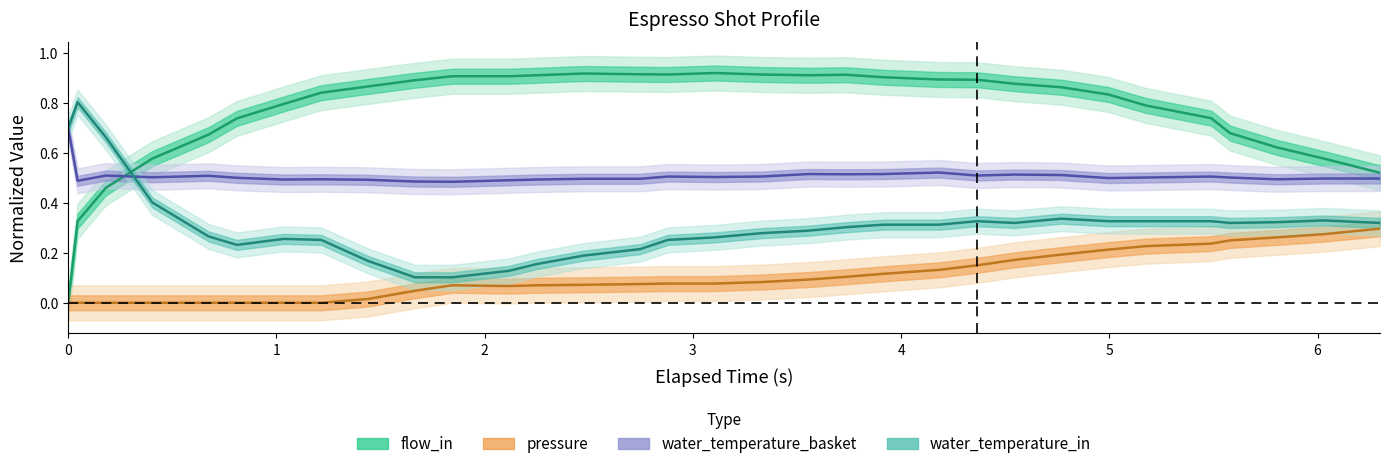

At how many categories does at least one series exceed 0?

32